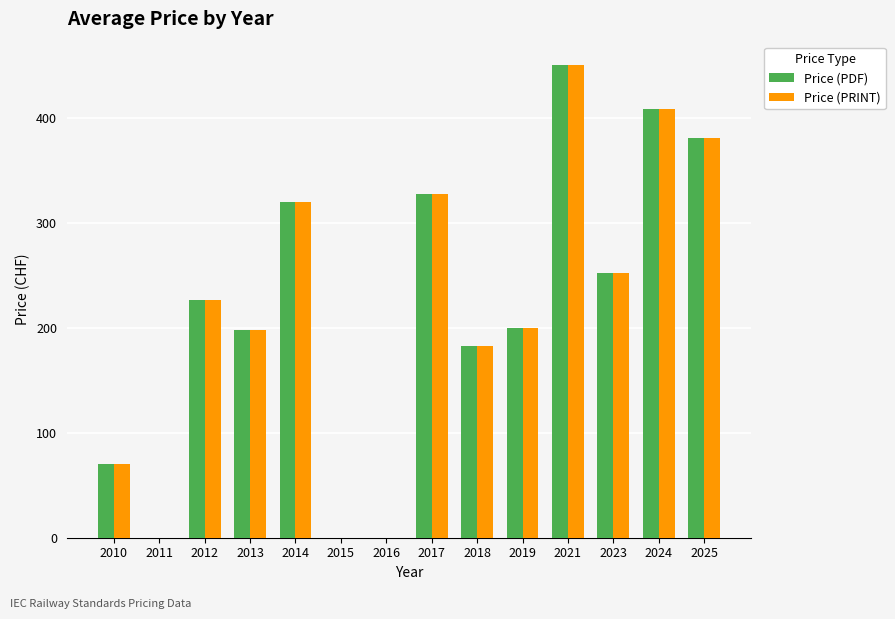

Reading left to right, transcribe all the data shown in this chart.

Price (PDF): 70.0	0.0	226.7	197.5	320.0	0.0	0.0	327.0	182.5	200.0	450.0	252.5	408.0	380.6
Price (PRINT): 70.0	0.0	226.7	197.5	320.0	0.0	0.0	327.0	182.5	200.0	450.0	252.5	408.0	380.6